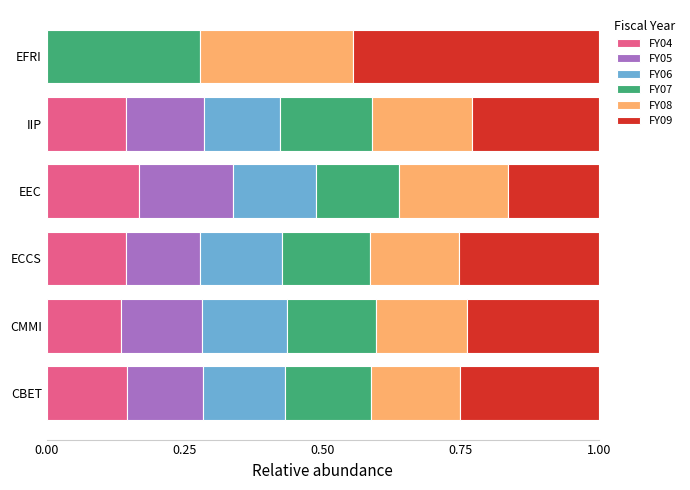

How many categories are shown in the chart?

6